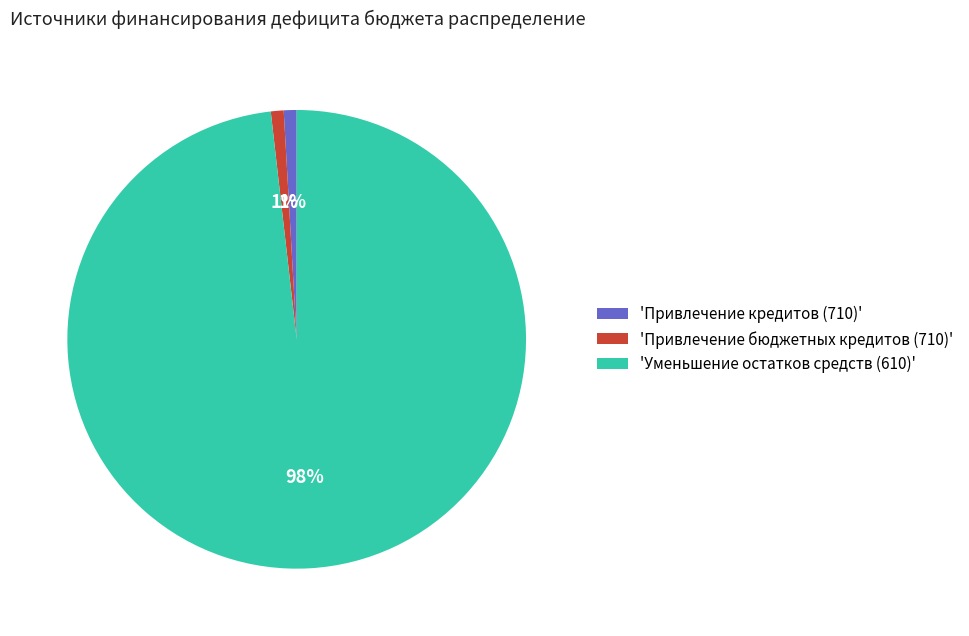

Which has a higher value, 'Уменьшение остатков средств (610)' or 'Привлечение бюджетных кредитов (710)'?

'Уменьшение остатков средств (610)'